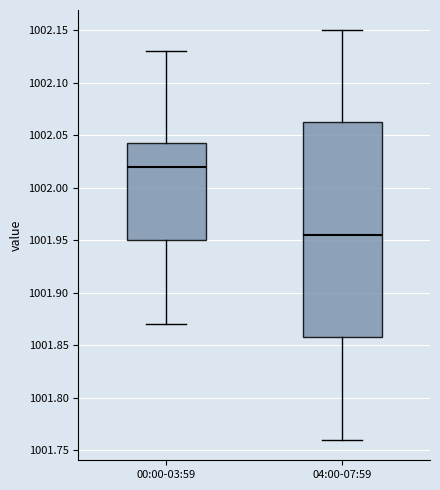

Reading left to right, transcribe this box plot: for each box, give where its median line is, the range the box spans, and where its two whiskers end, as read against the y-axis. The values are not printed on the chart, so give them approximately, as read against the axis.

00:00-03:59: median 1002.020, box 1001.950 to 1002.045, whiskers 1001.870 to 1002.130
04:00-07:59: median 1001.955, box 1001.860 to 1002.065, whiskers 1001.760 to 1002.150